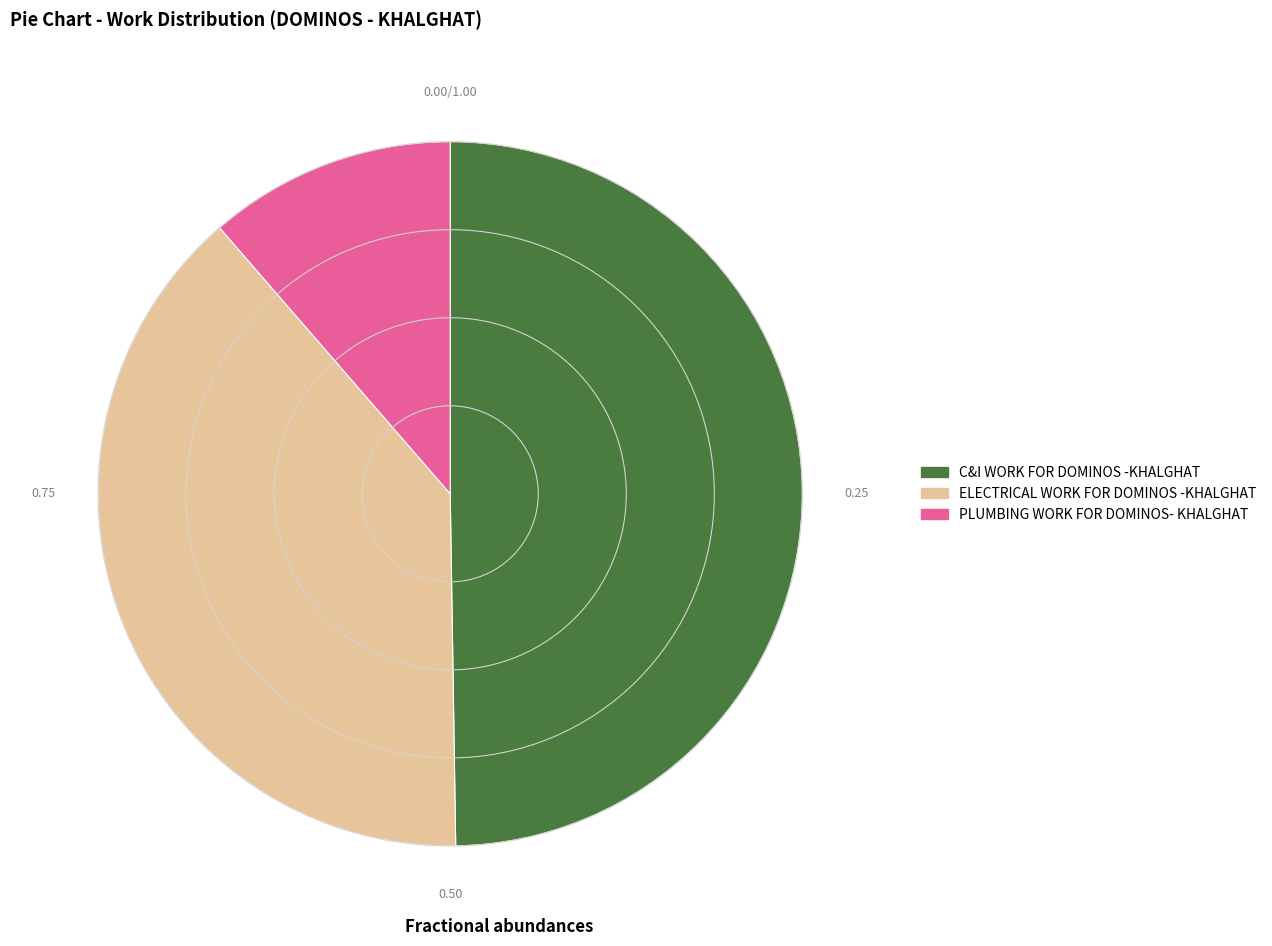

Which has a higher value, PLUMBING WORK FOR DOMINOS- KHALGHAT or C&I WORK FOR DOMINOS -KHALGHAT?

C&I WORK FOR DOMINOS -KHALGHAT